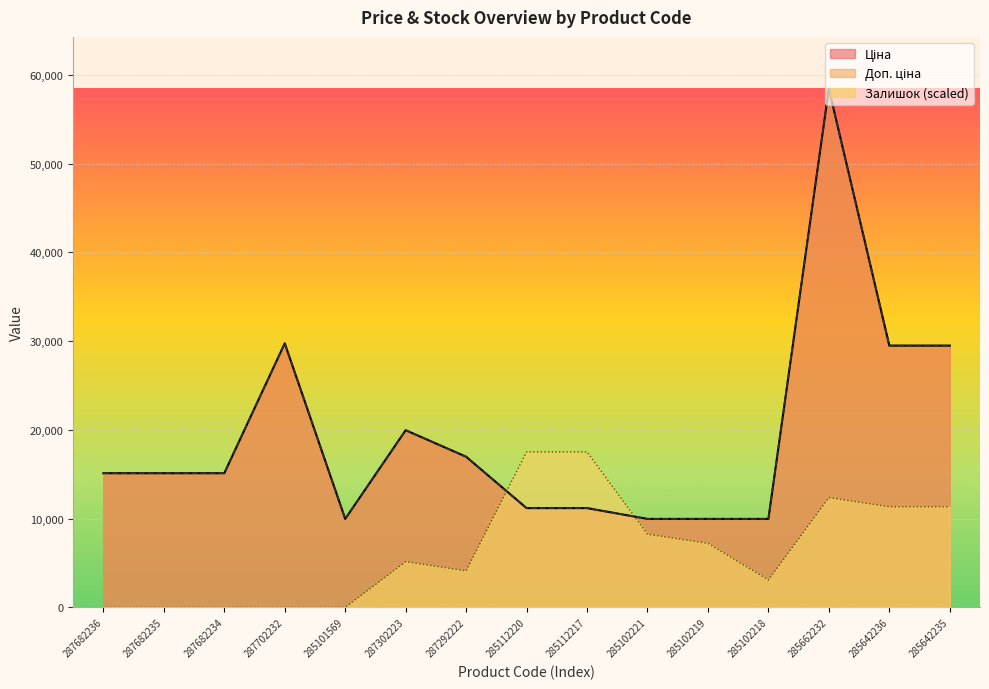

How many lines are shown in the chart?

3